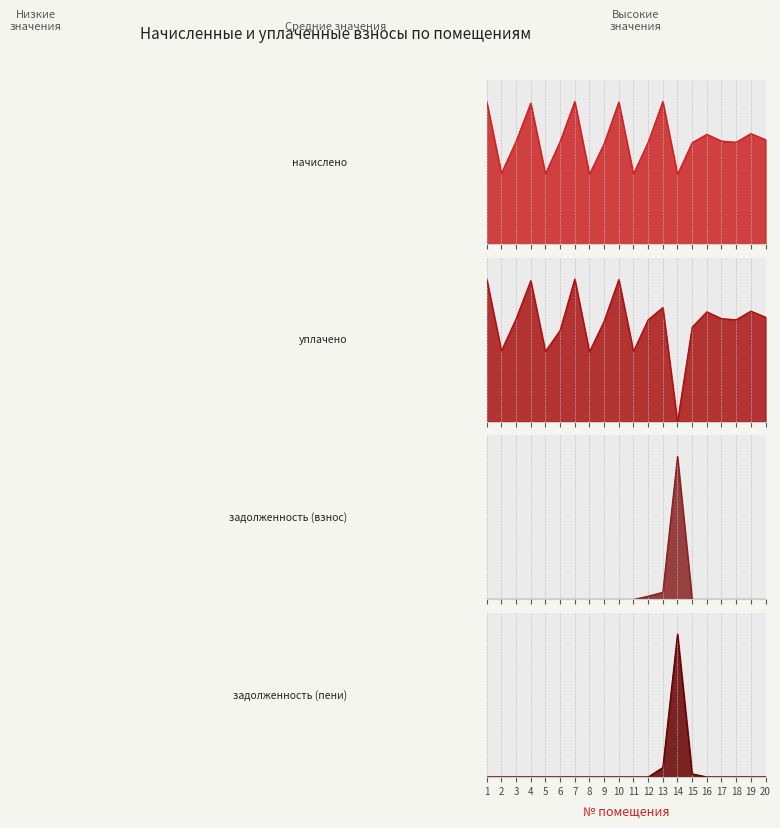

Between 11 and 15, which is larger?

15